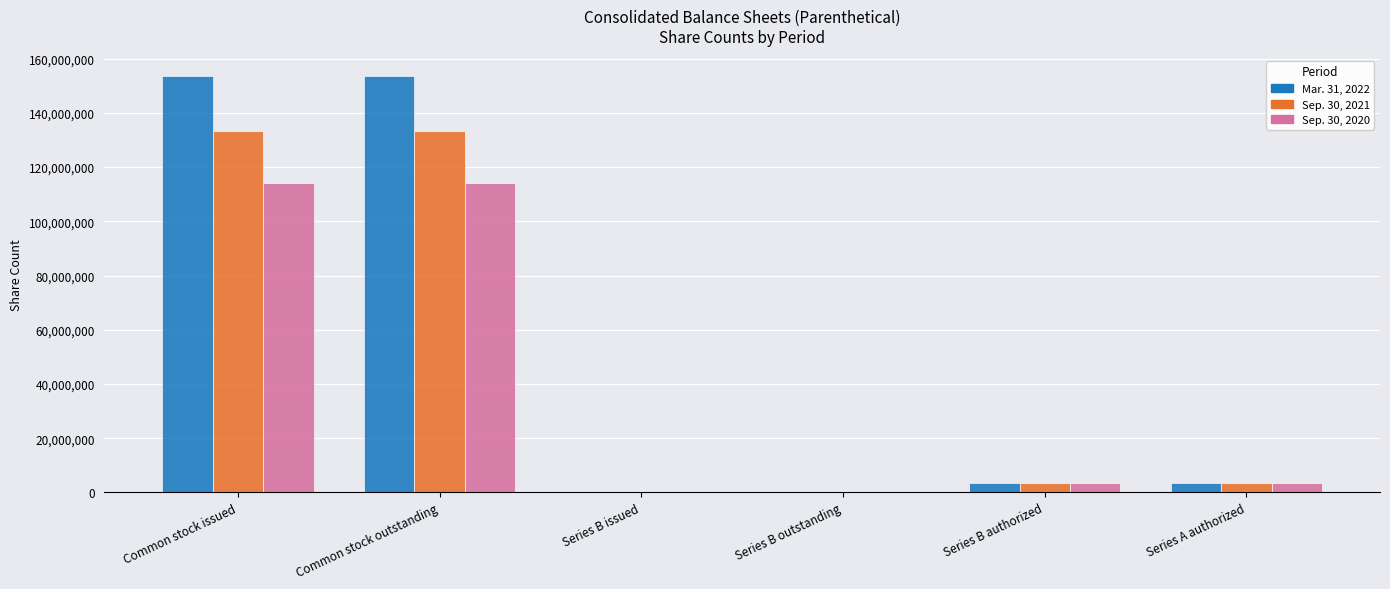

The Sep. 30, 2020 series shows 187878587 at Common stock issued. True or false?

False